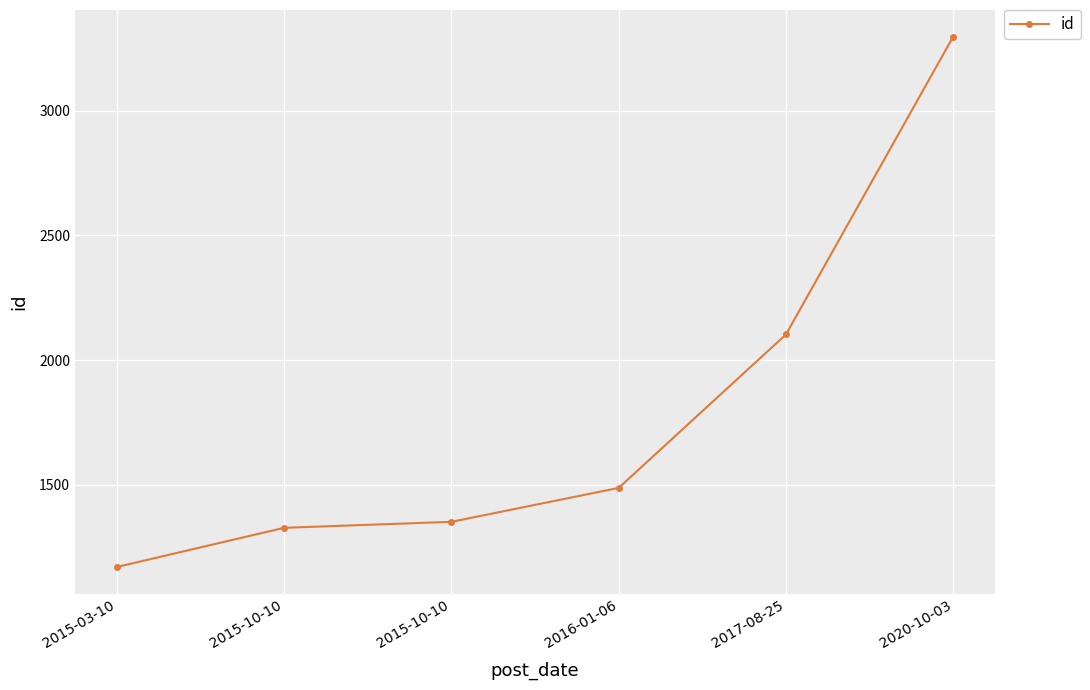

Rank the categories by value from lowest to highest.

2015-03-10, 2015-10-10, 2015-10-10, 2016-01-06, 2017-08-25, 2020-10-03